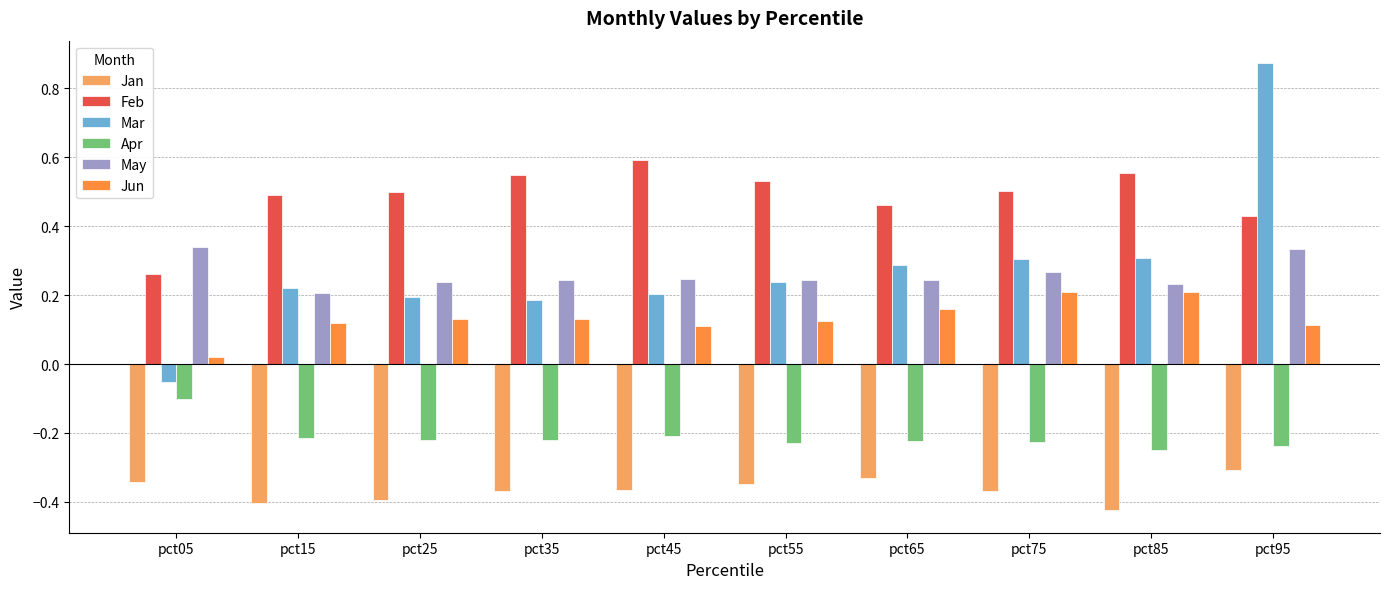

At which label does Mar first exceed 0?

pct15